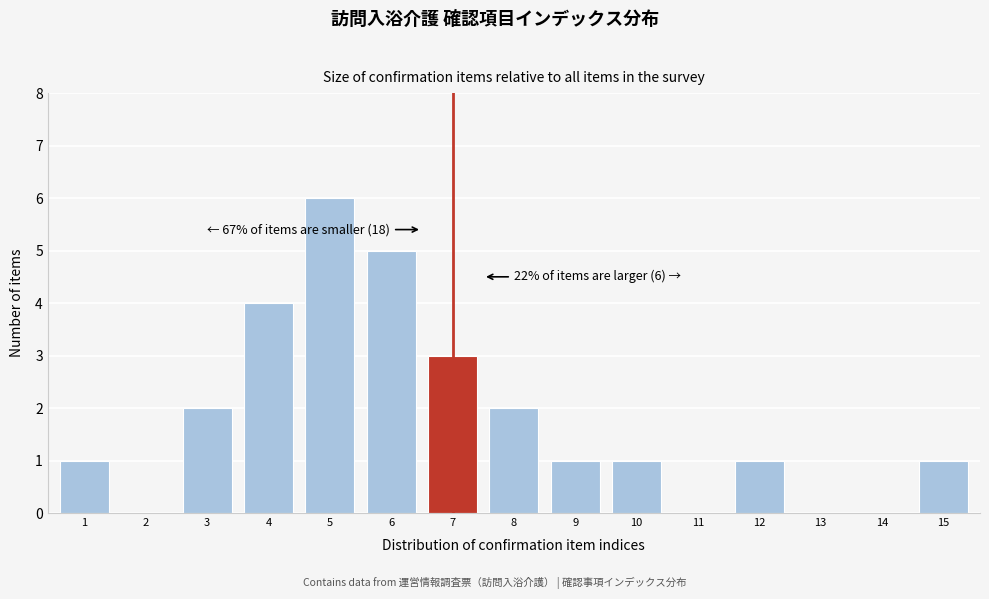

Reading right to left, extract all data points from this chart.

15=1	14=0	13=0	12=1	11=0	10=1	9=1	8=2	7=3	6=5	5=6	4=4	3=2	2=0	1=1